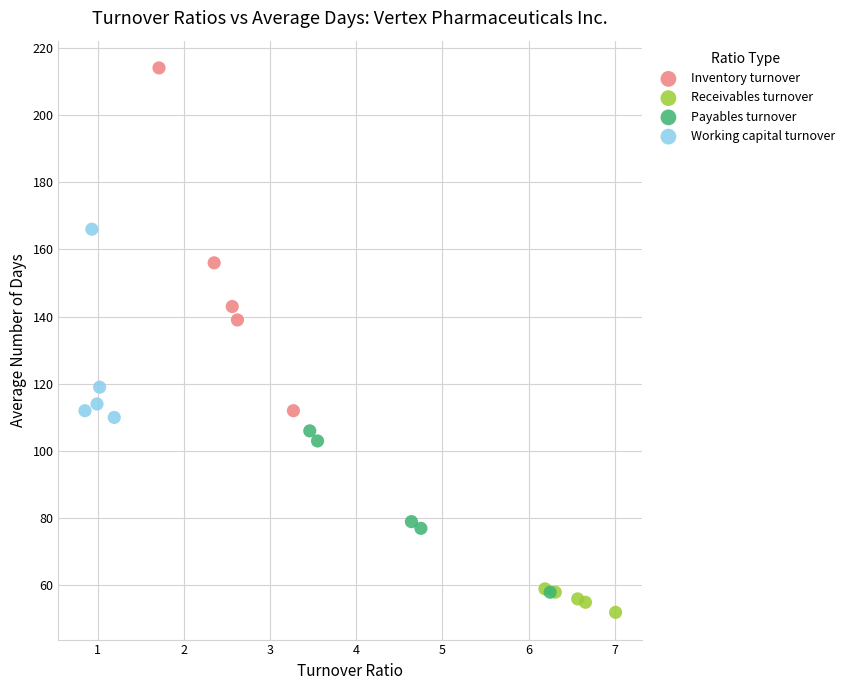

Which series reaches the maximum Y coordinate?

Inventory turnover